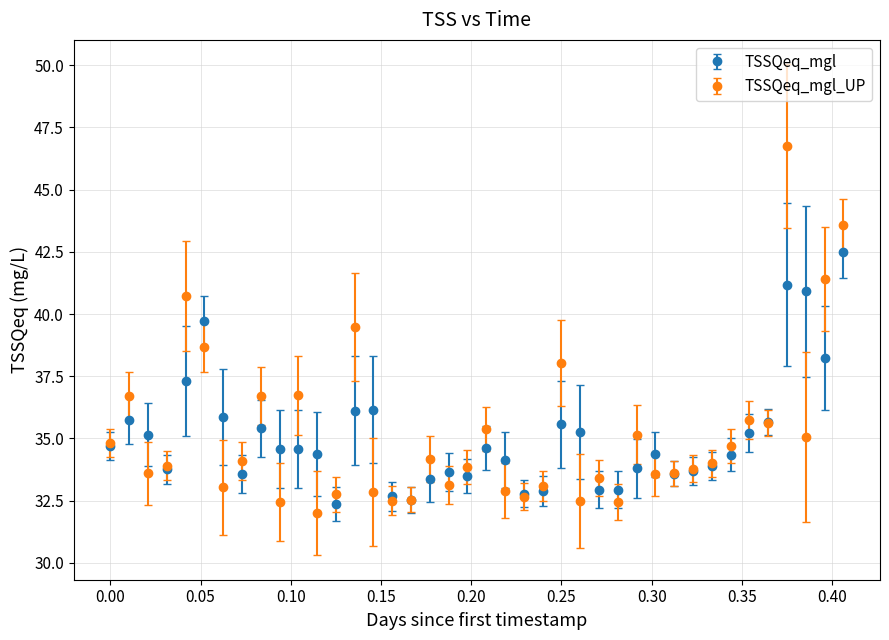

What is the minimum value shown in the chart?

32.0